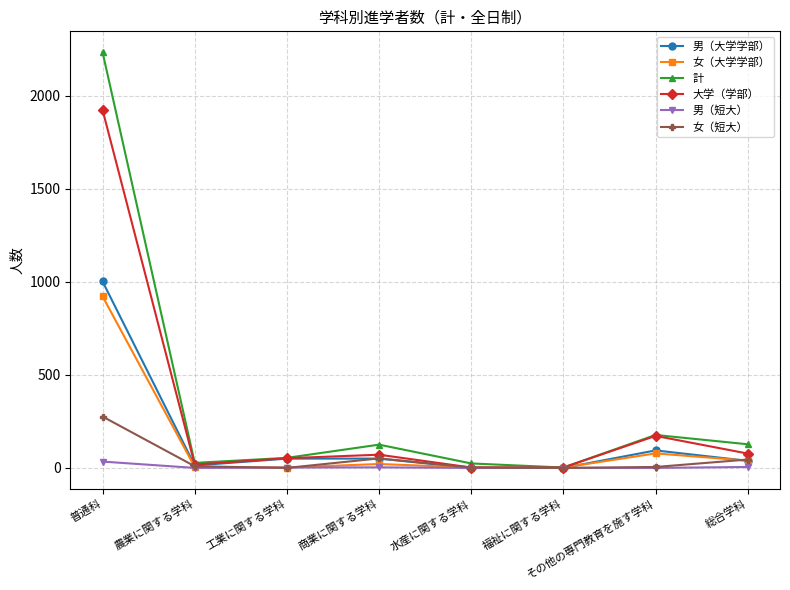

How many interior local peaks does the 計 series have?

2